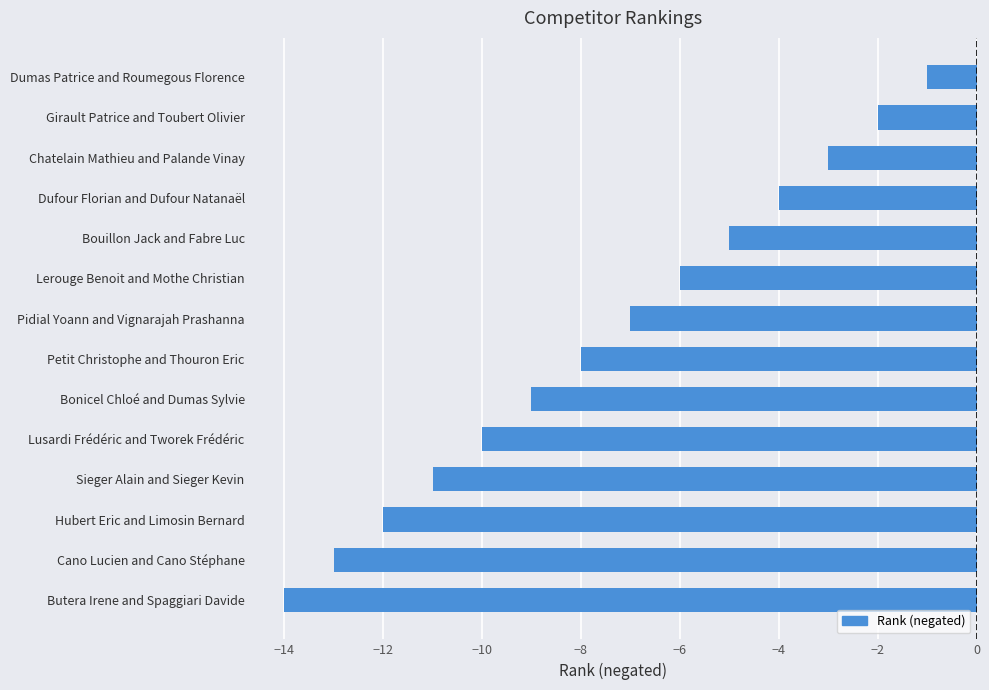

Rank the categories by value from highest to lowest.

Dumas Patrice and Roumegous Florence, Girault Patrice and Toubert Olivier, Chatelain Mathieu and Palande Vinay, Dufour Florian and Dufour Natanaël, Bouillon Jack and Fabre Luc, Lerouge Benoit and Mothe Christian, Pidial Yoann and Vignarajah Prashanna, Petit Christophe and Thouron Eric, Bonicel Chloé and Dumas Sylvie, Lusardi Frédéric and Tworek Frédéric, Sieger Alain and Sieger Kevin, Hubert Eric and Limosin Bernard, Cano Lucien and Cano Stéphane, Butera Irene and Spaggiari Davide